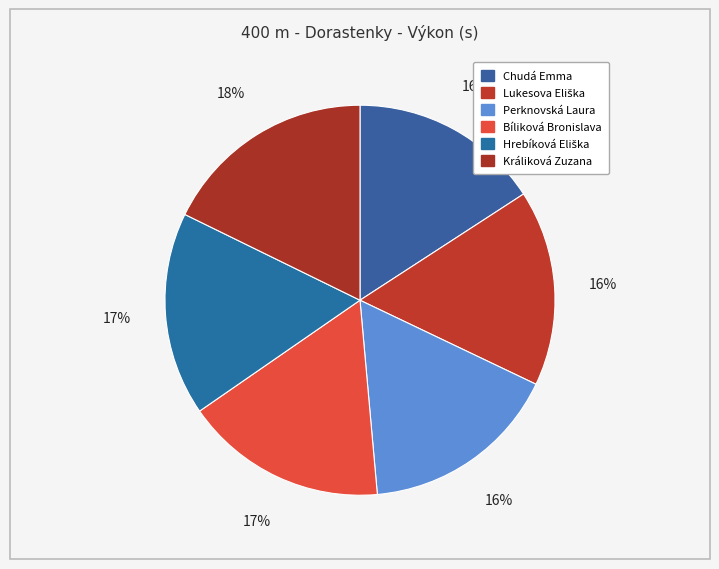

Is Králiková Zuzana the majority of the pie?

No